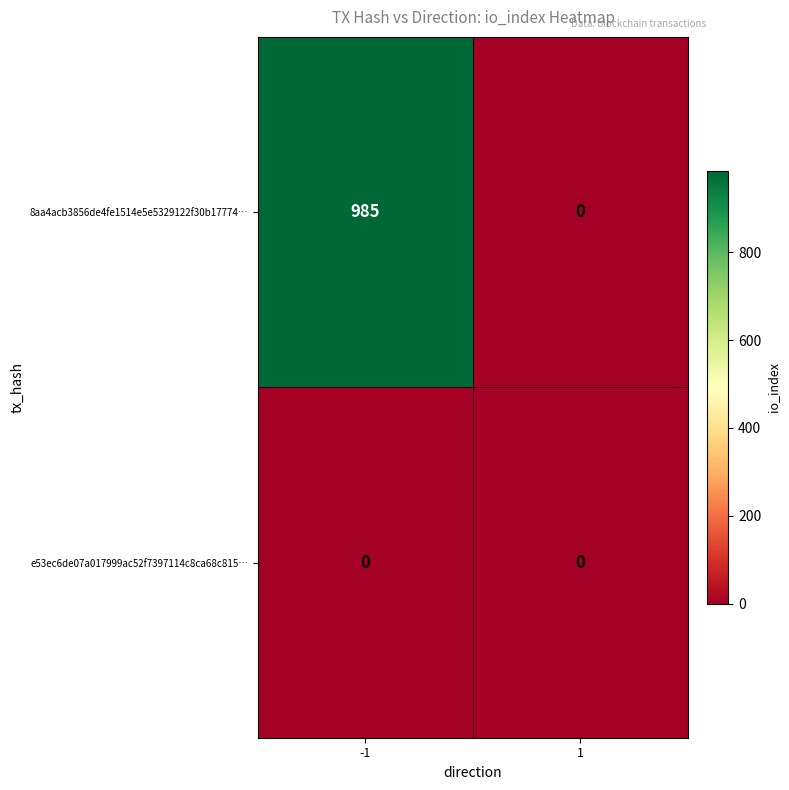

What is the sum of all 8aa4acb3856de4fe1514e5e5329122f30b17774… values?

985